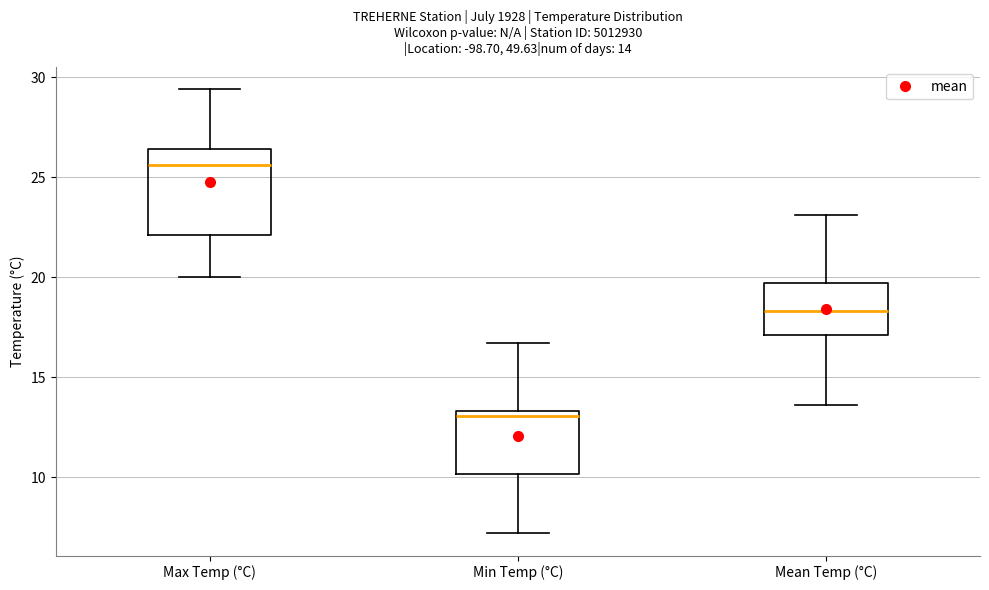

Comparing the boxes themselves (not the whiskers), which one is the tallest?

Max Temp (°C)